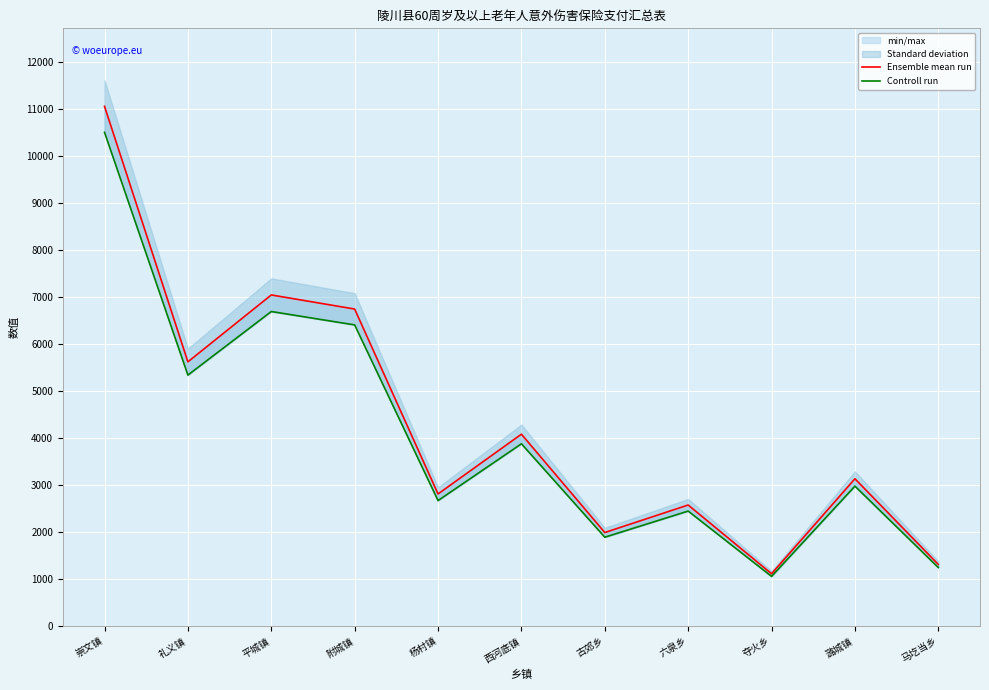

Count the number of categories in the chart.

11